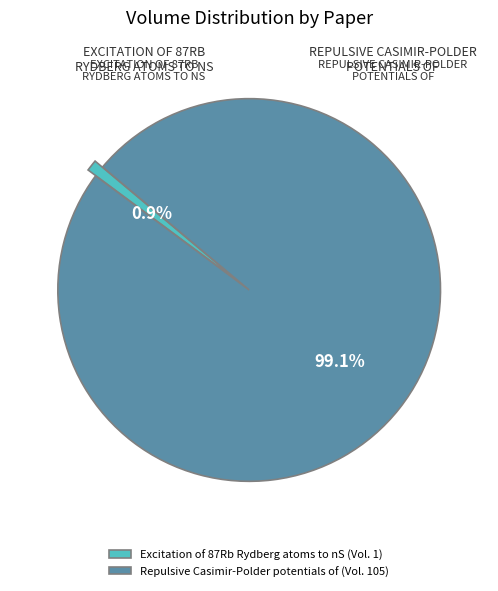

To the nearest percent, what is the average slice percentage?

50%